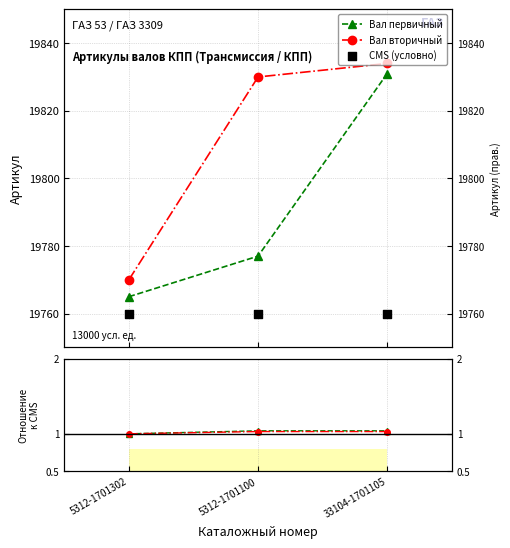

What are all the series names shown in the legend?

Вал первичный, Вал вторичный, CMS (условно)